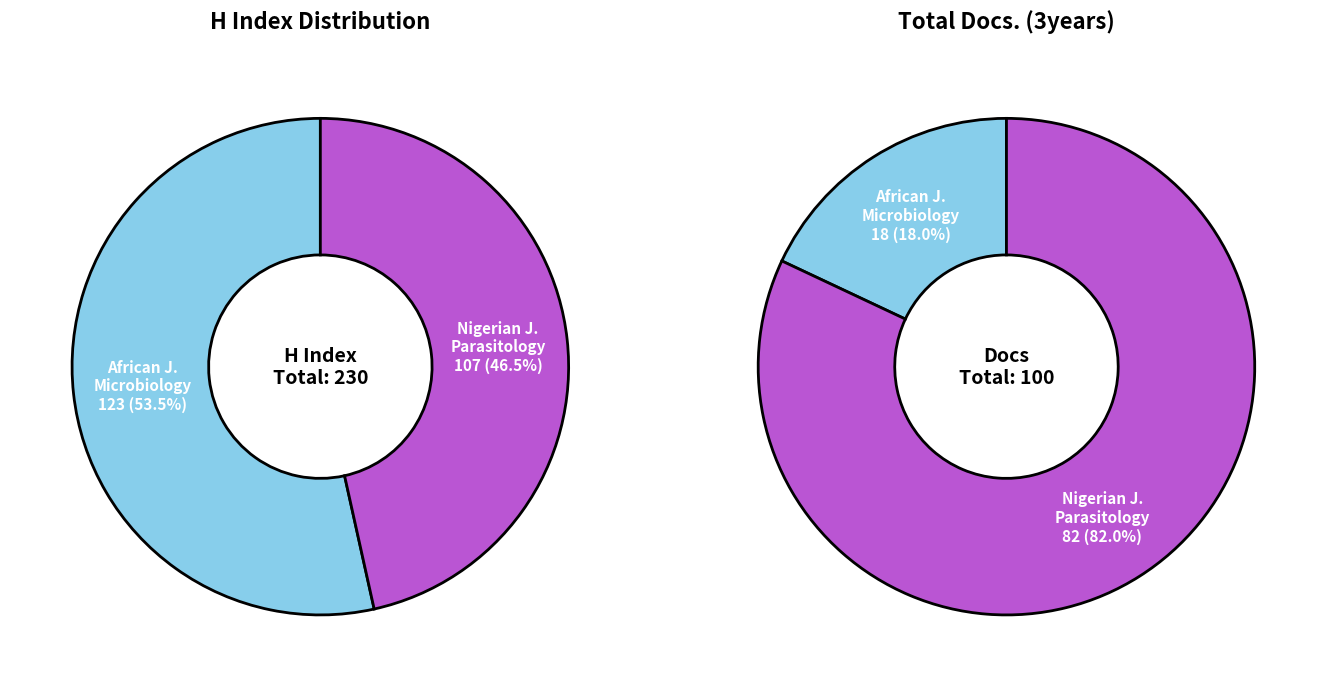

Which slice is the smallest?

African Journal of Microbiology Research